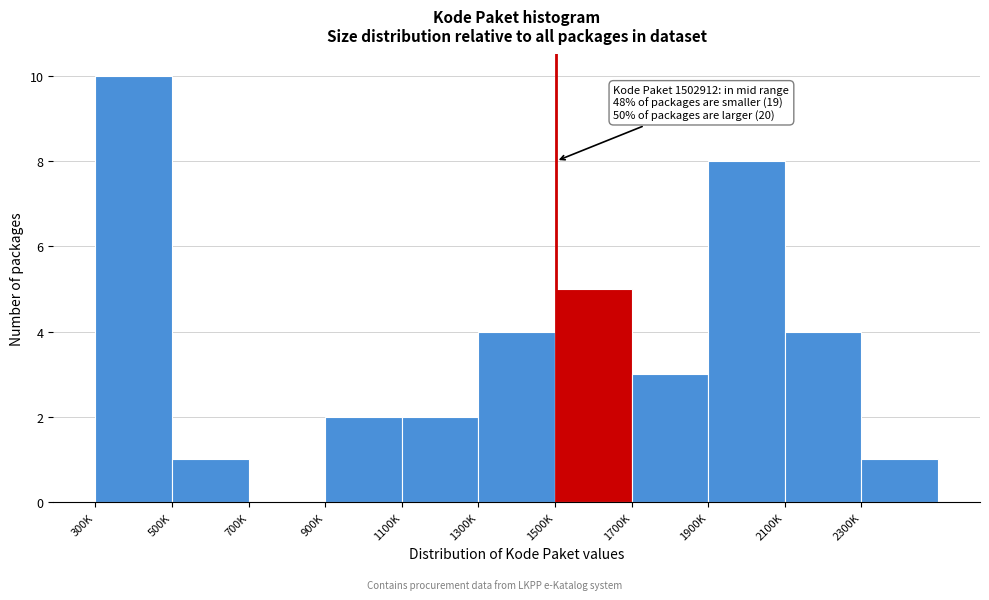

Reading right to left, extract all data points from this chart.

2300K=1	2100K=4	1900K=8	1700K=3	1500K=5	1300K=4	1100K=2	900K=2	700K=0	500K=1	300K=10